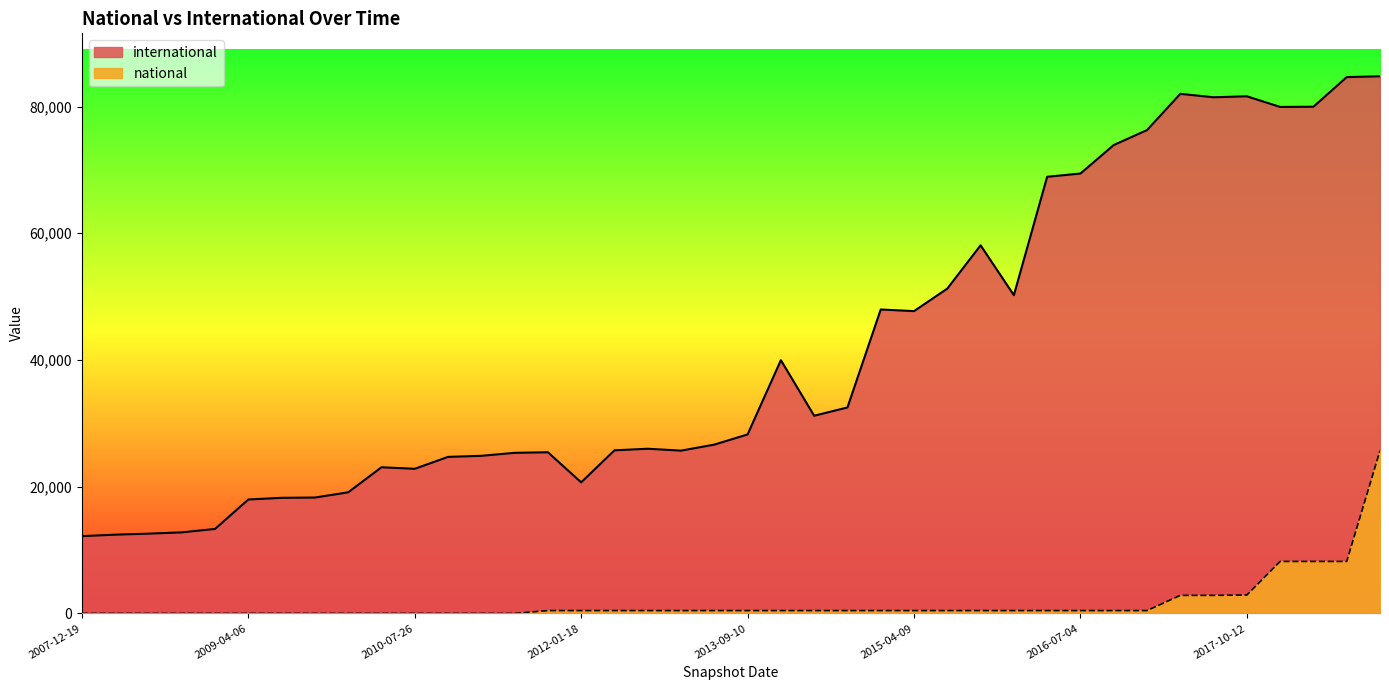

What is the highest value of the national series?

25700